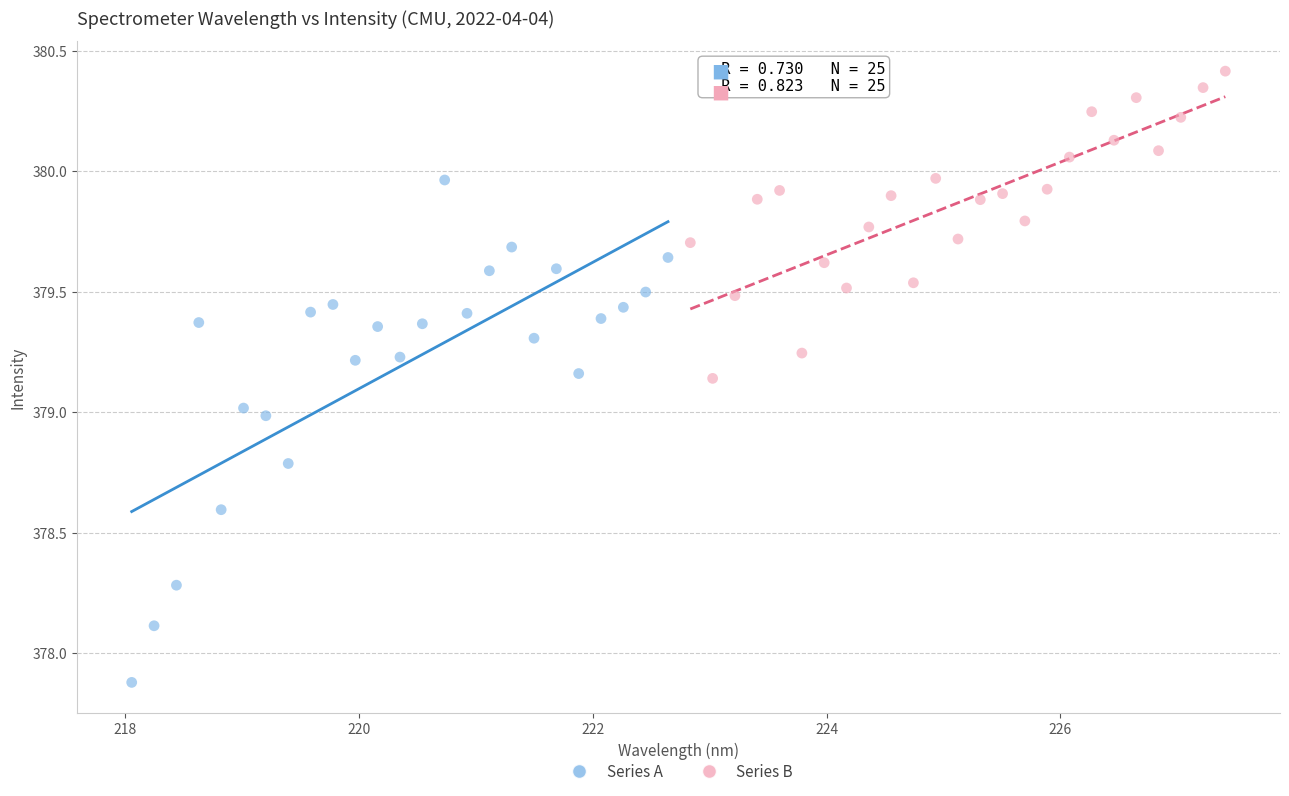

Which series contains the lowest Y value?

Series A